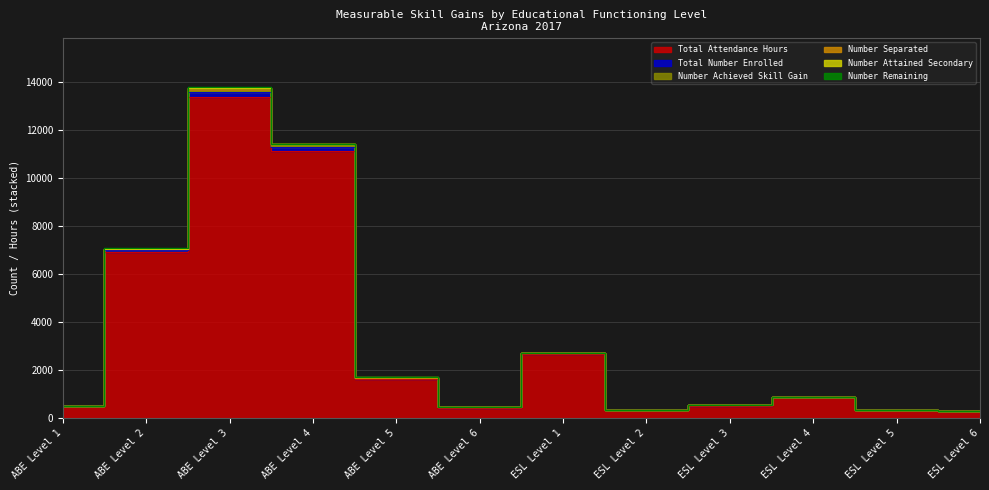

At which label does Number Separated reach its minimum?

ESL Level 6